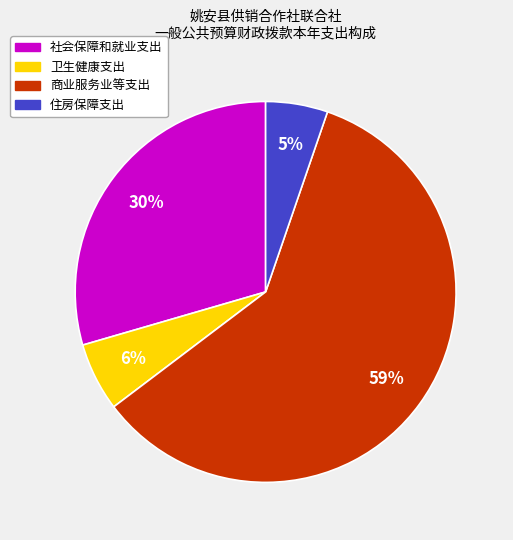

How many slices are in this pie chart?

4